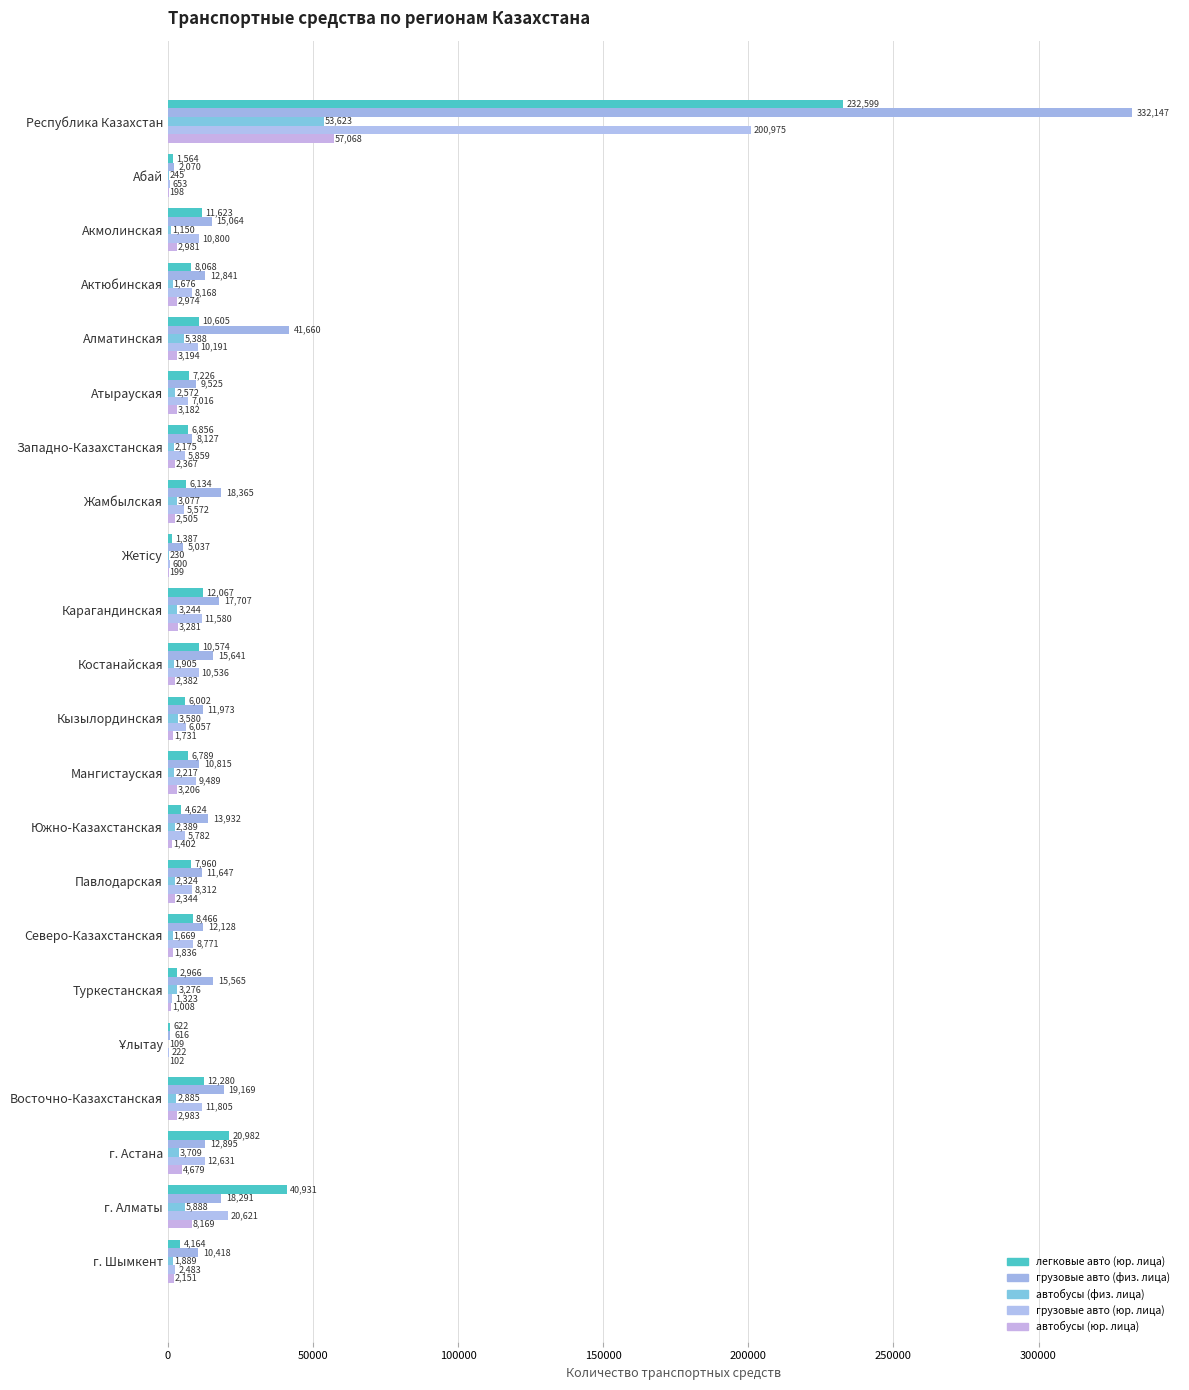

List the series in order of their peak value, lowest first.

автобусы (физ. лица), автобусы (юр. лица), грузовые авто (юр. лица), легковые авто (юр. лица), грузовые авто (физ. лица)